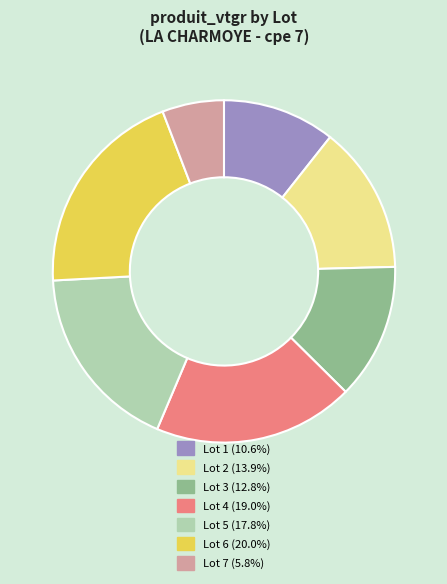

Is there any slice that represents more than half of the pie?

No